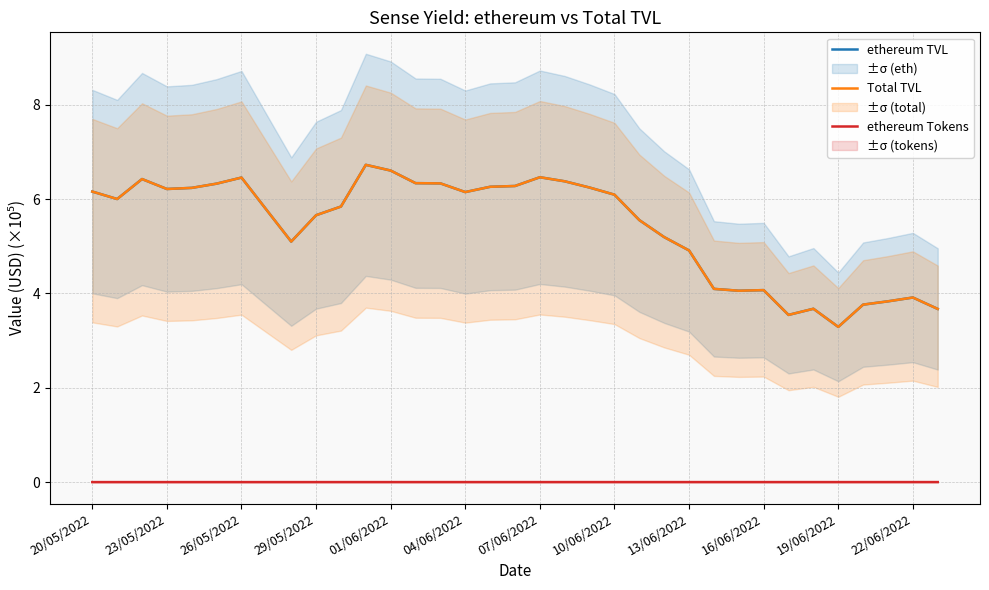

Does the chart display data point markers on the line(s)?

No